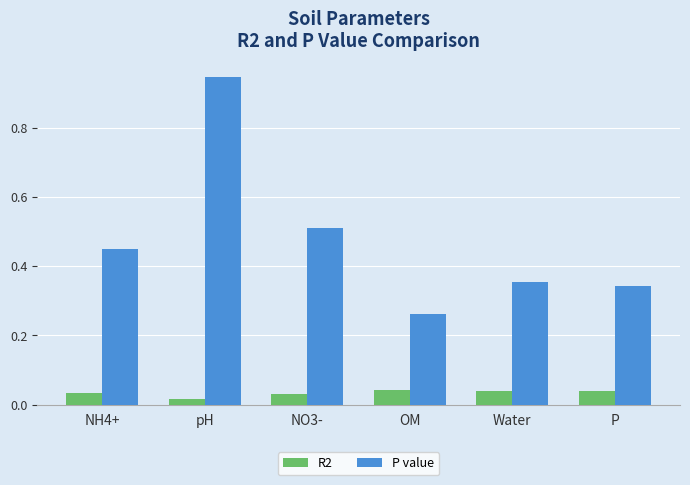

At OM, list the series in order from largest to smallest.

P value, R2